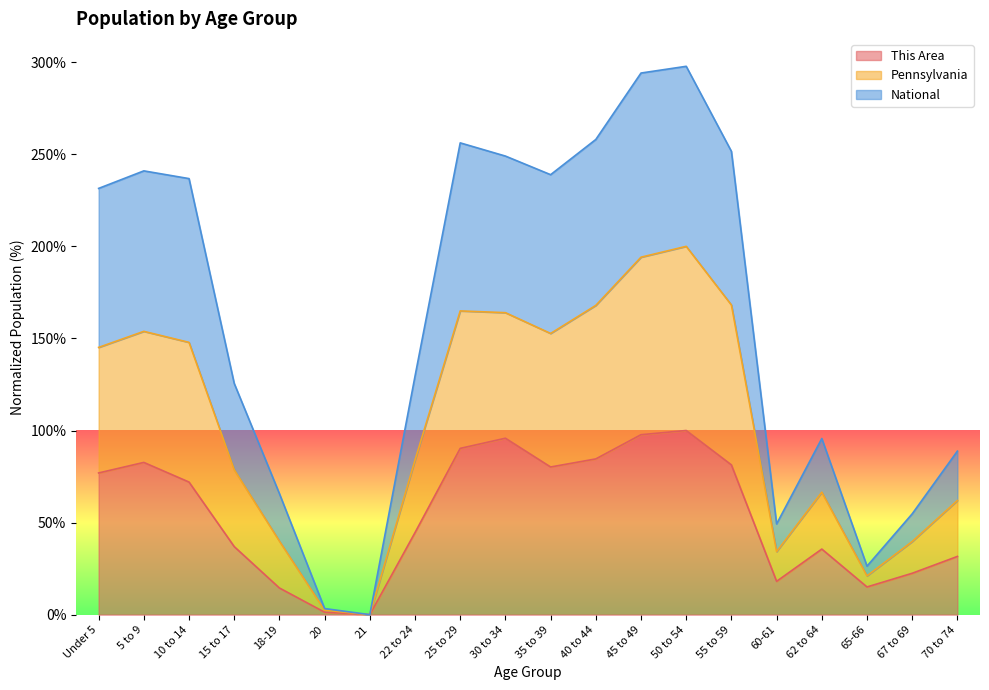

What is the highest value of the Pennsylvania series?

200.0